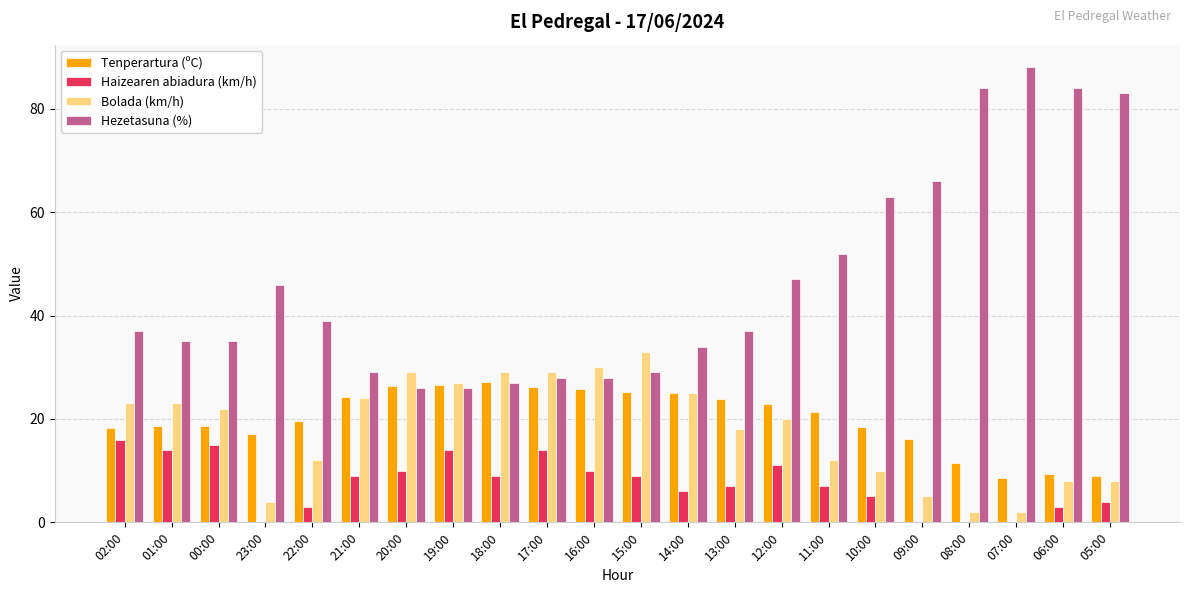

What is the sum of the Tenperartura (ºC) values at 12:00 and 05:00?

31.8